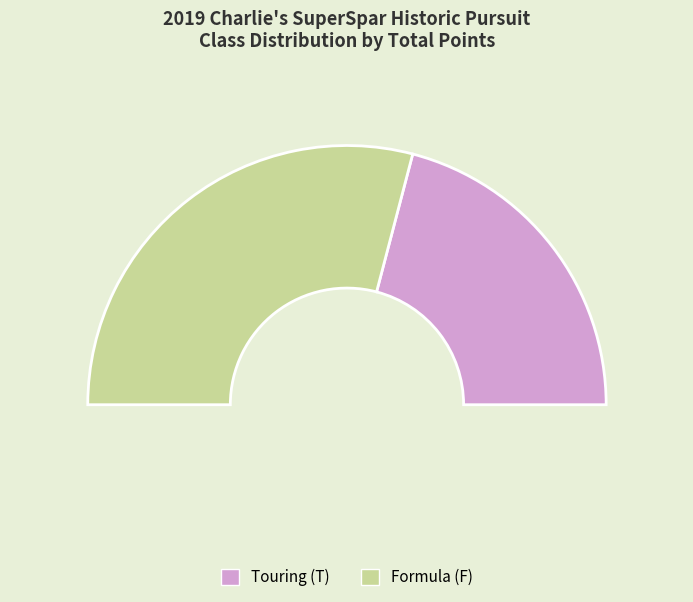

Between F and F, which is larger?

F